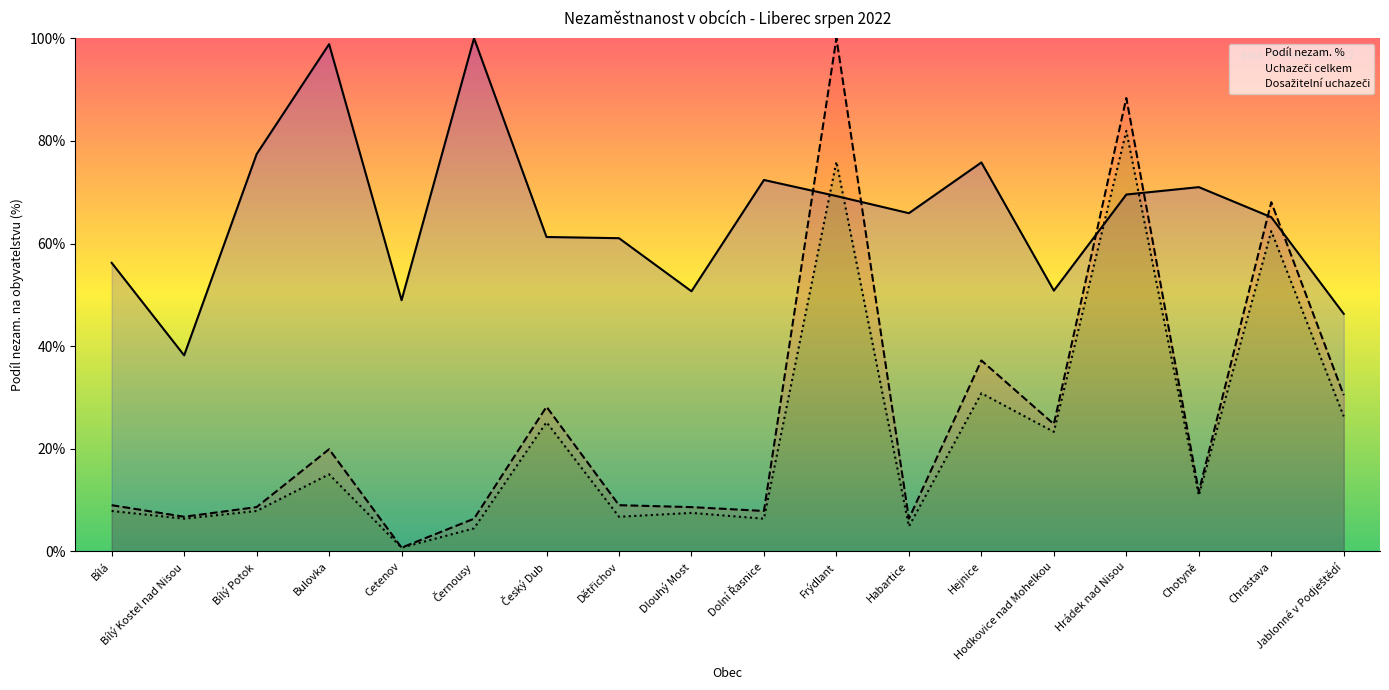

What are all the series names shown in the legend?

Podíl nezam. %, Uchazeči celkem, Dosažitelní uchazeči